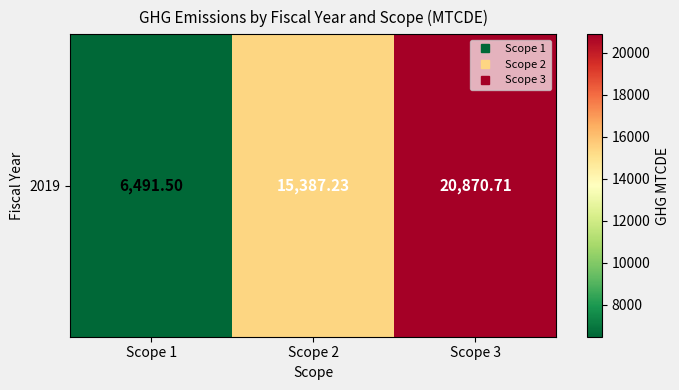

What is the maximum value shown in the chart?

20870.7